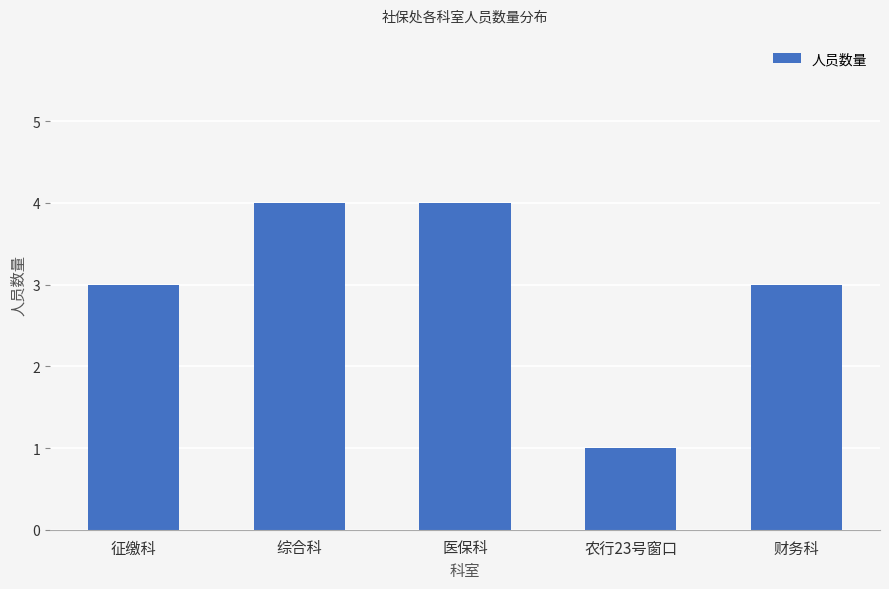

Which label corresponds to the smallest value in the chart?

农行23号窗口